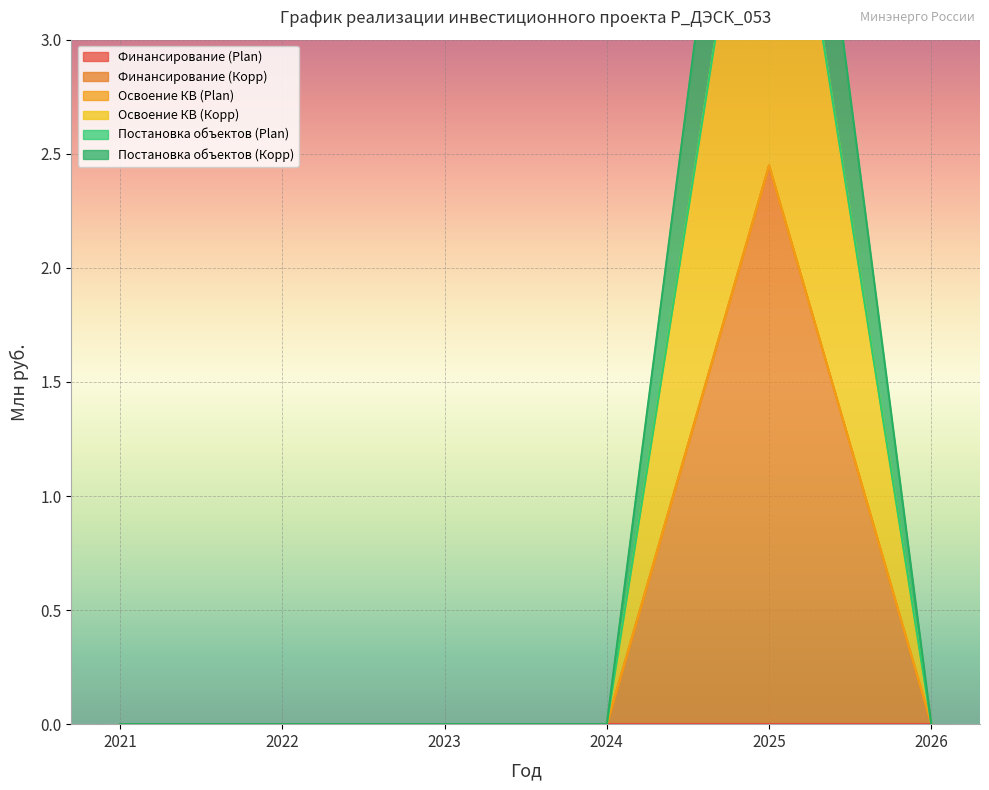

Is it true that Освоение КВ (Корр) equals 1.7 at 2022?

False